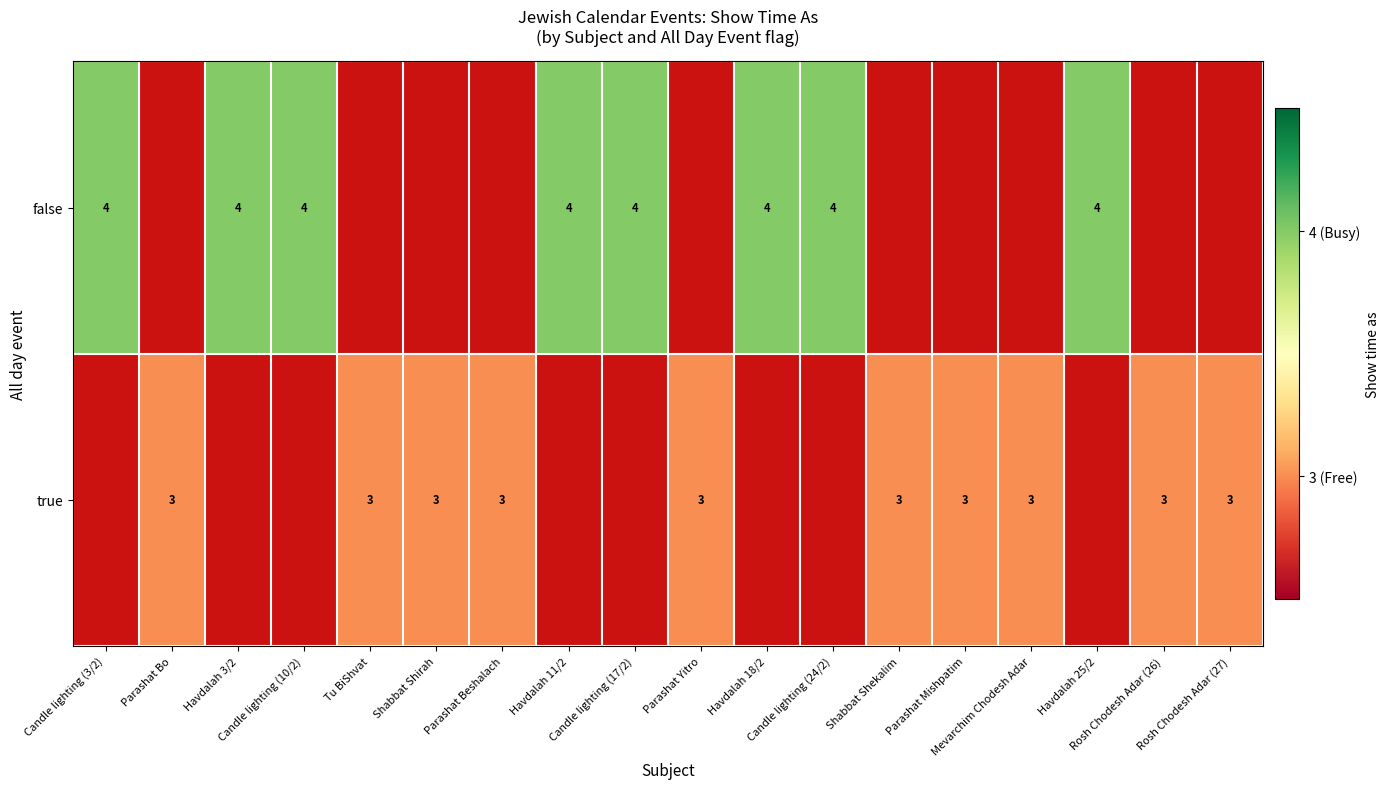

How many positive values does the true series have?

10